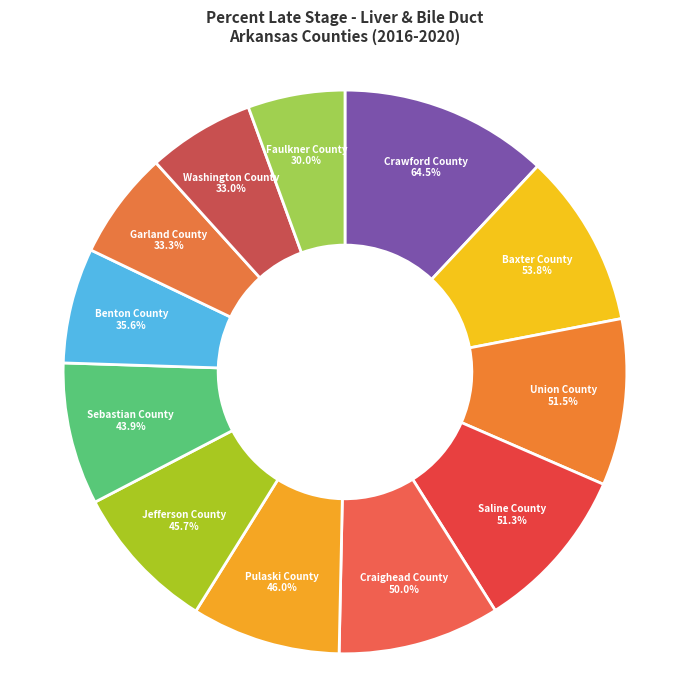

Rank the categories by value from lowest to highest.

Faulkner County, Washington County, Garland County, Benton County, Sebastian County, Jefferson County, Pulaski County, Craighead County, Saline County, Union County, Baxter County, Crawford County